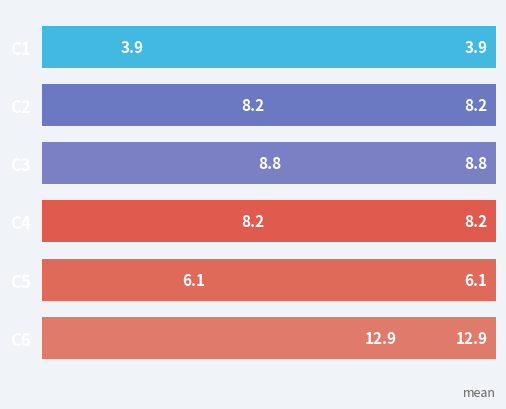

How many values are below 8?

2